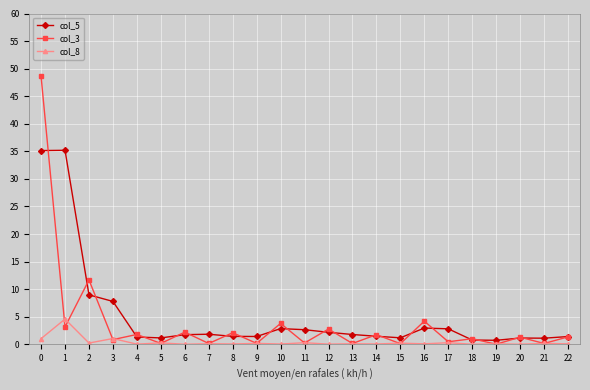

What is the approximate value of col_5 at 6?

1.8